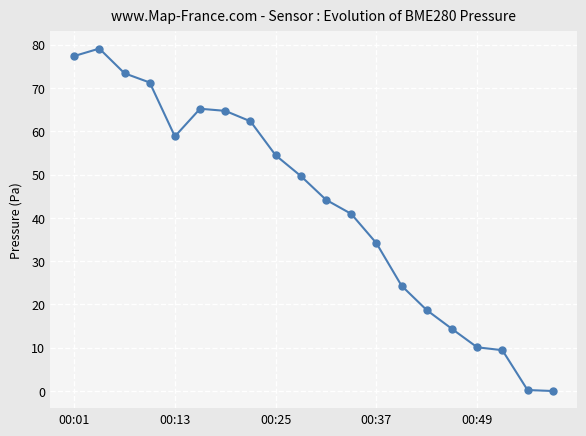

What is the difference between the second highest and second lowest values?

77.1